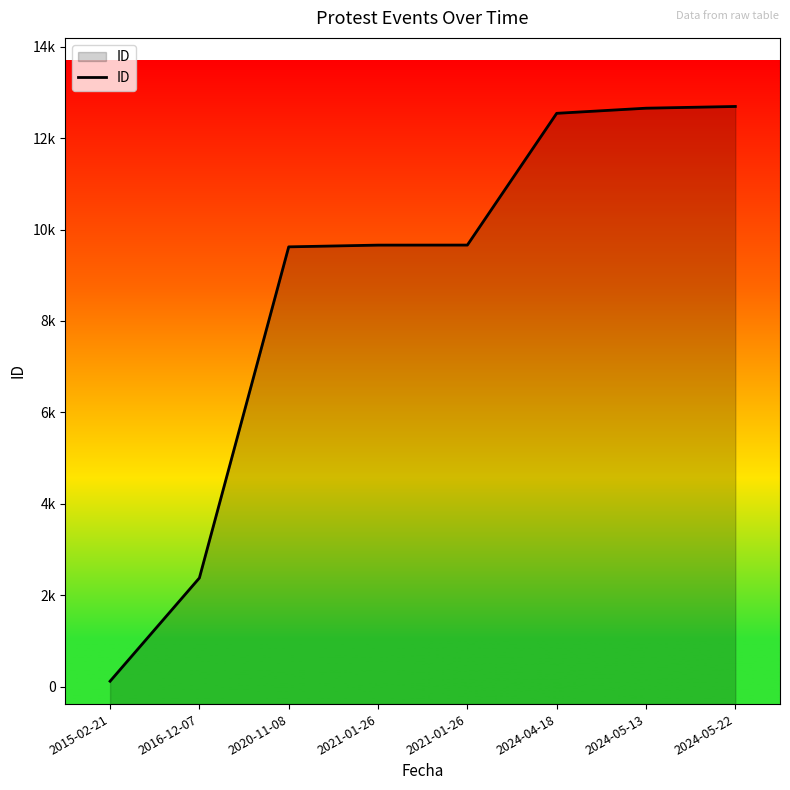

Which label corresponds to the smallest value in the chart?

2015-02-21